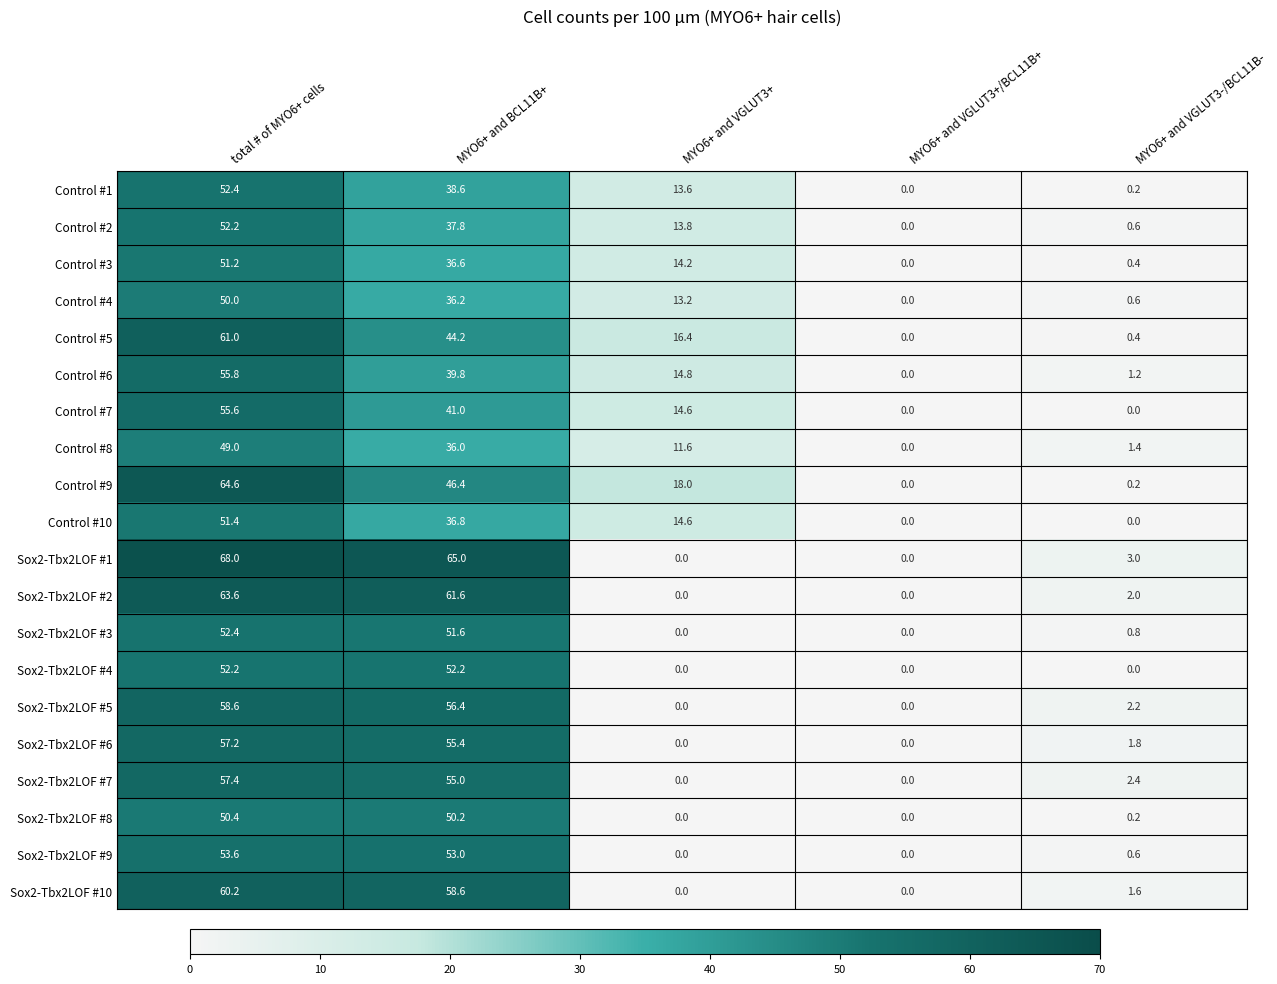

Between MYO6+ and VGLUT3+ and MYO6+ and VGLUT3-/BCL11B-, which series saw the biggest shift?

Control #9